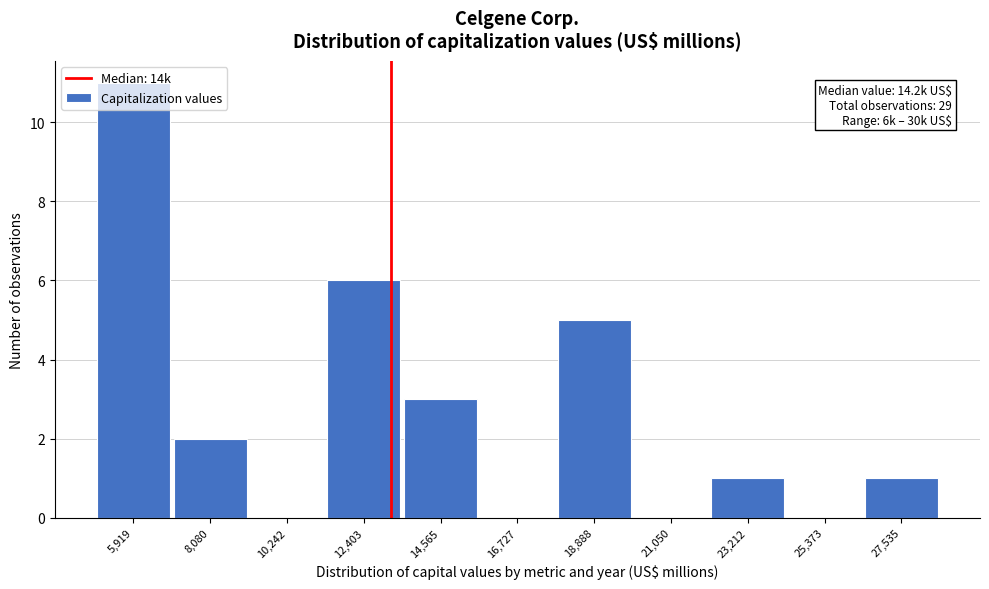

What is the maximum value shown in the chart?

11